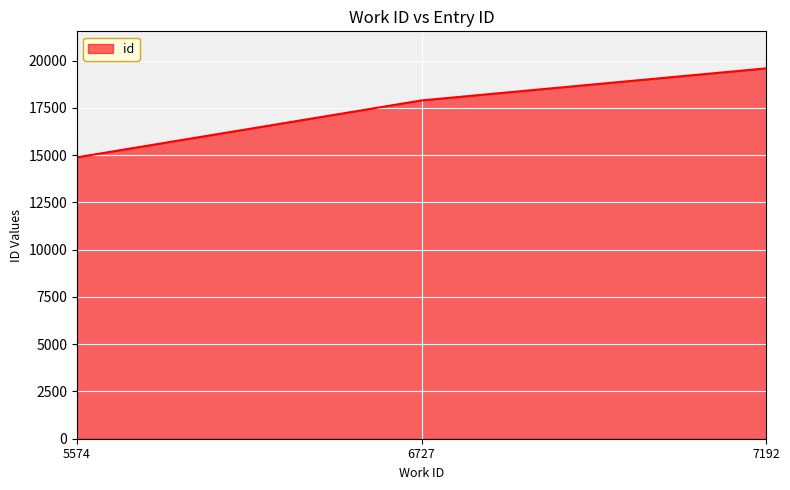

The value at 6727 is 17900. True or false?

True